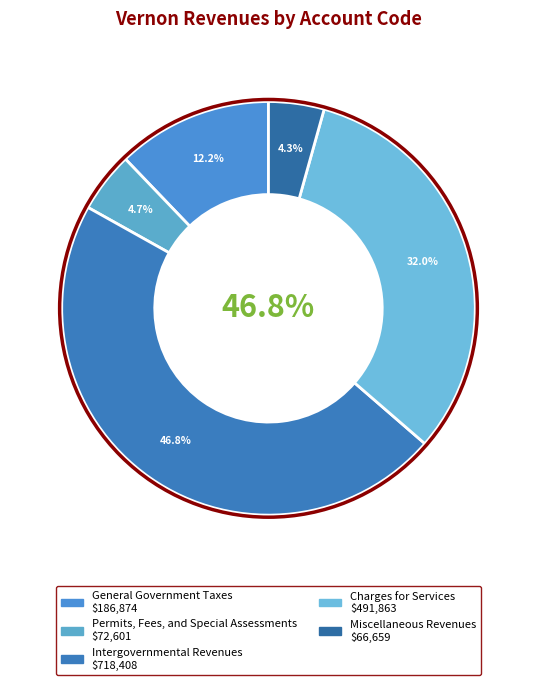

To the nearest percent, what portion does Permits, Fees, and Special Assessments represent?

5%